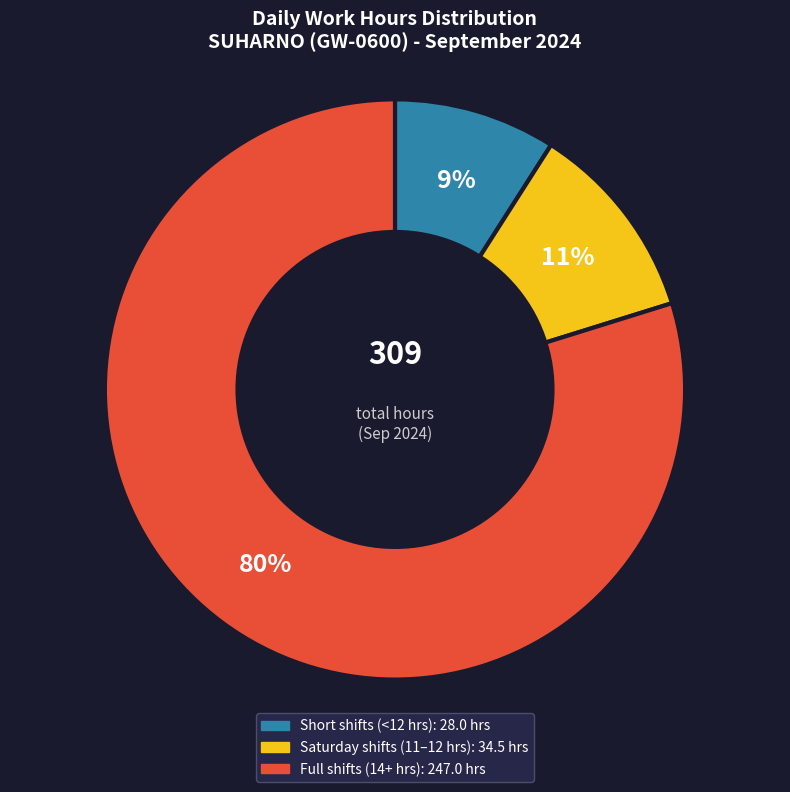

Does any single category account for the majority?

Yes